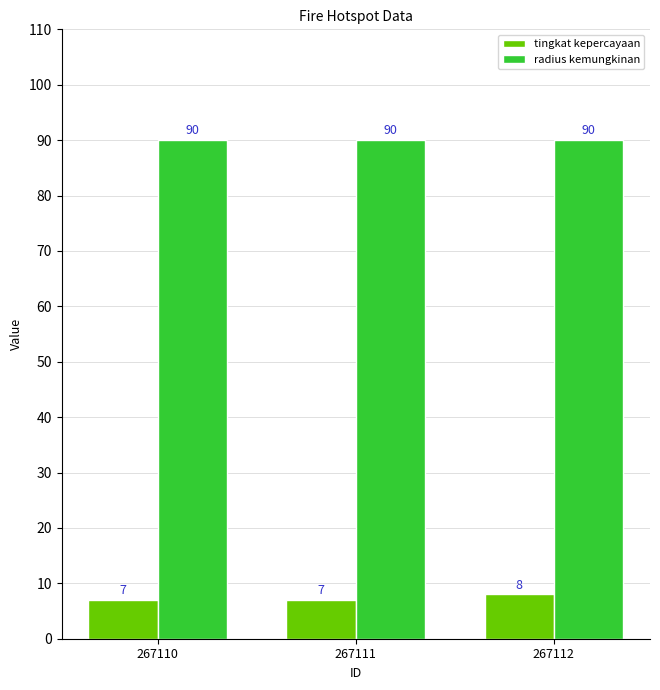

What is the lowest value of the tingkat kepercayaan series?

7